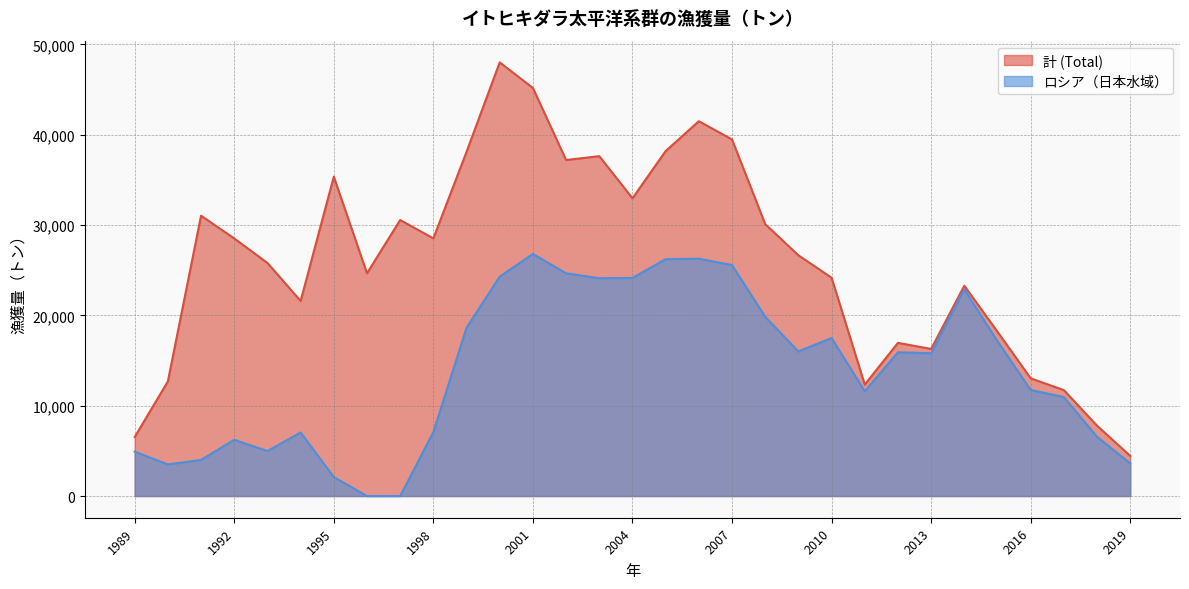

List the series in order of their overall mean, highest first.

計 (Total), ロシア（日本水域）